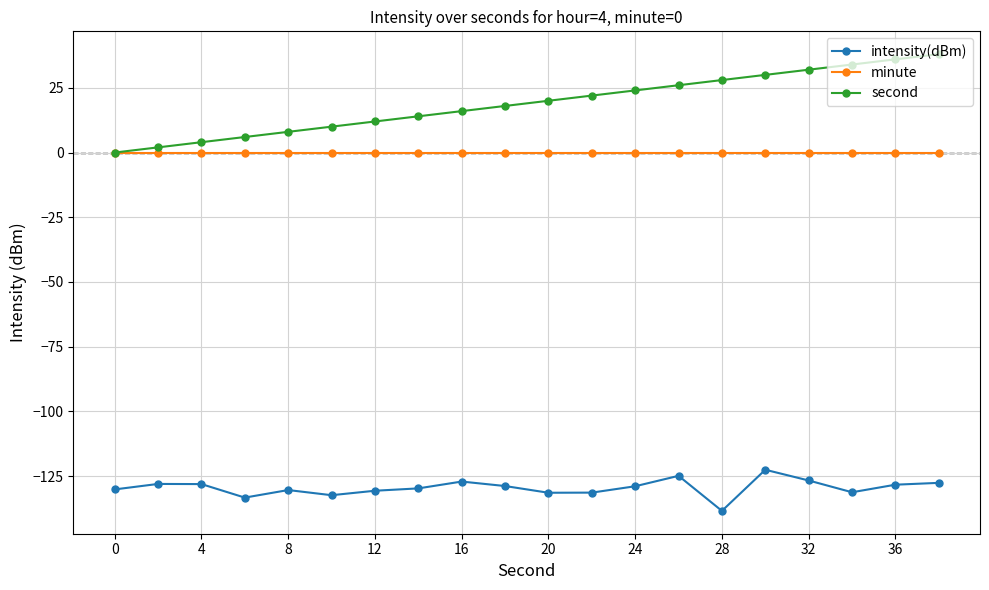

Which series has the largest total across all categories?

second